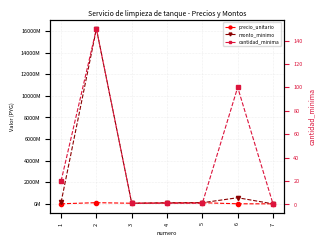

In precio_unitario, how many points are lower than both neighbors (excluding endpoints)?

1